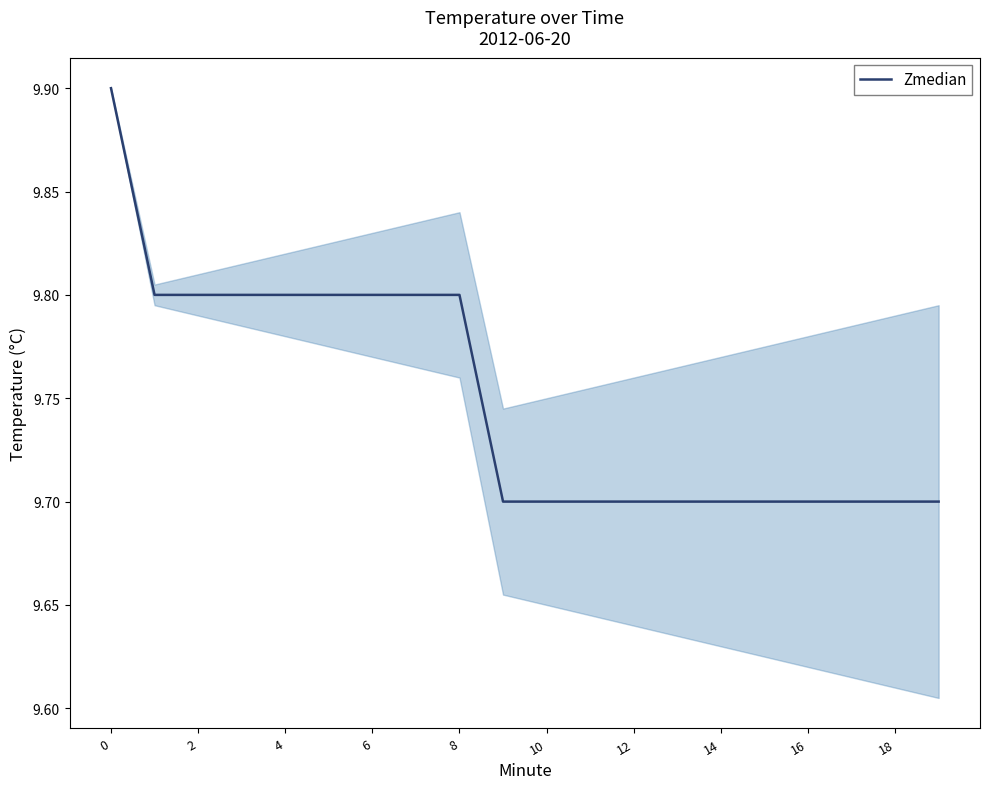

What is the greatest value displayed?

9.9